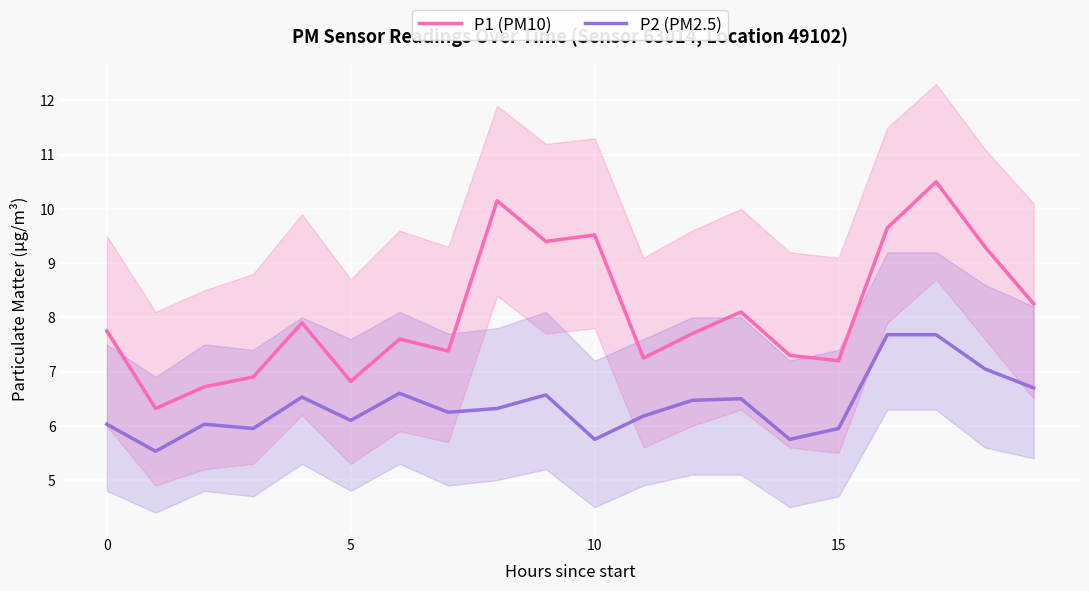

What is the difference between the P2 (PM2.5) values at 19 and 11?

0.5